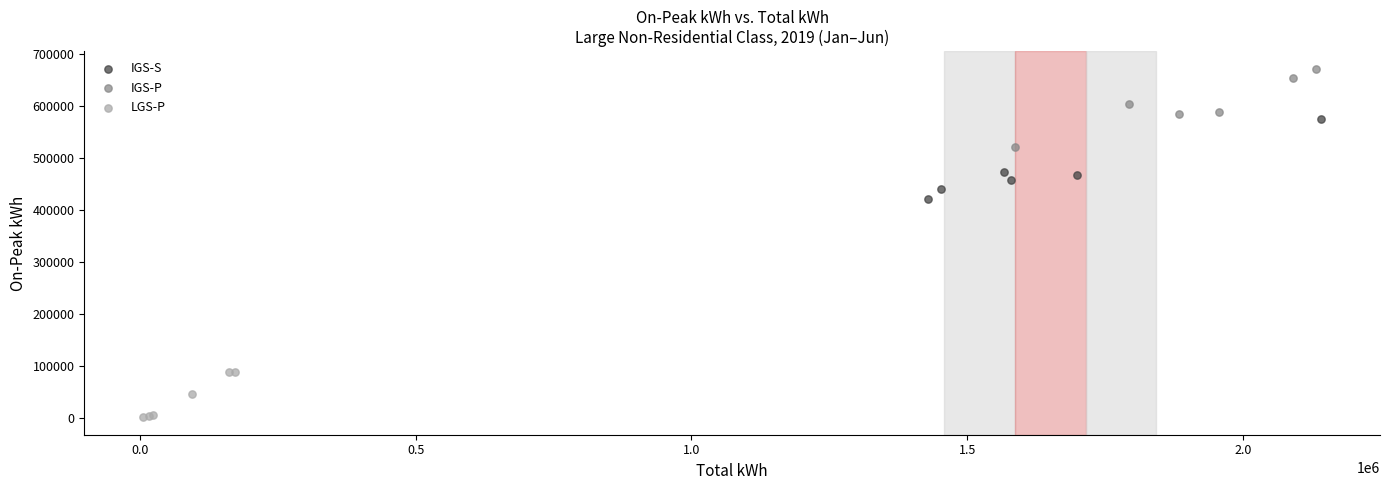

Which series reaches the maximum Y coordinate?

IGS-P